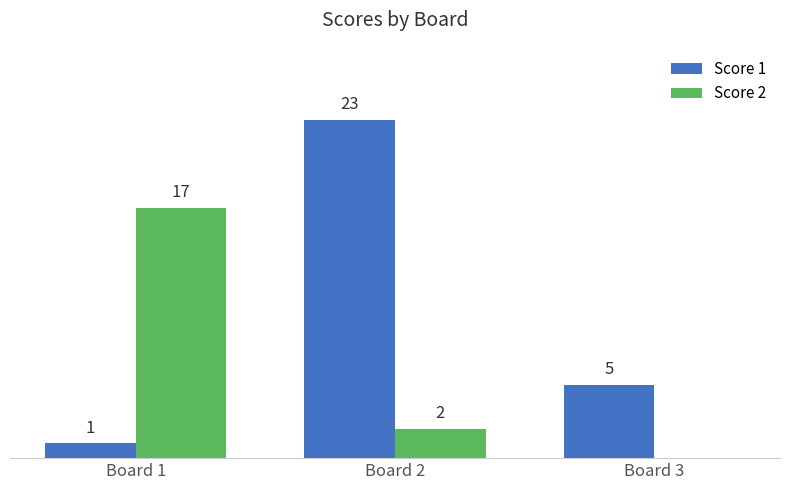

At which label does Score 1 first exceed 5?

Board 2